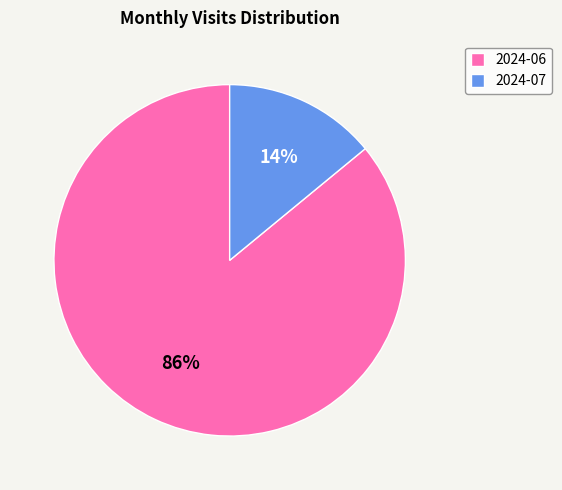

True or false: 2024-07 accounts for 14% of the total.

True